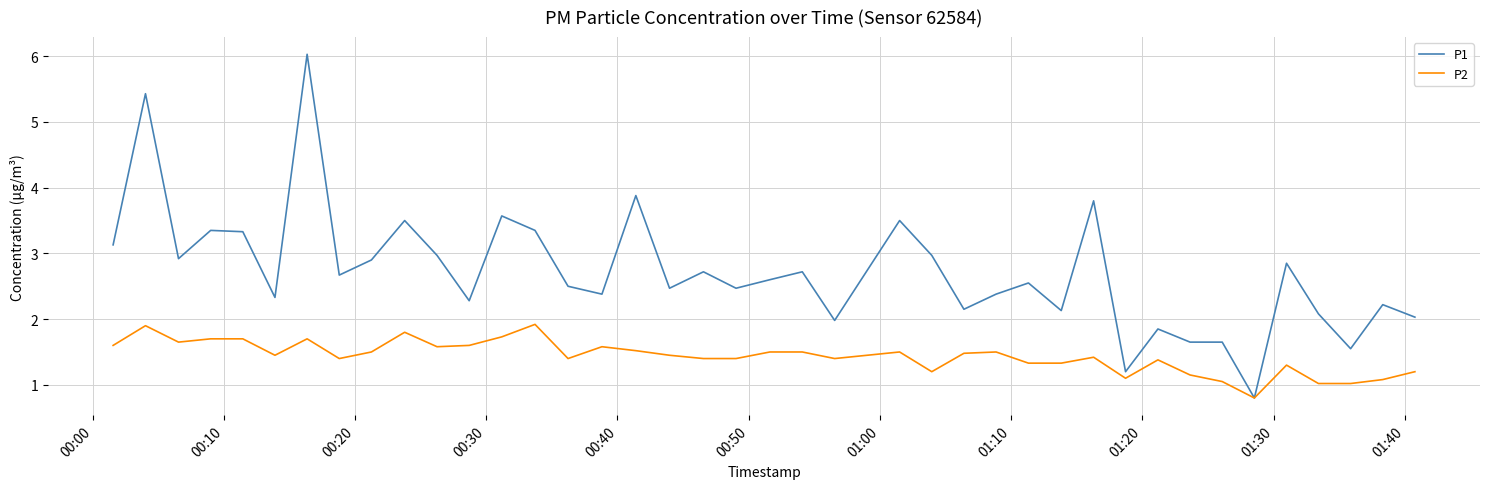

What is the minimum value for P2?

0.8